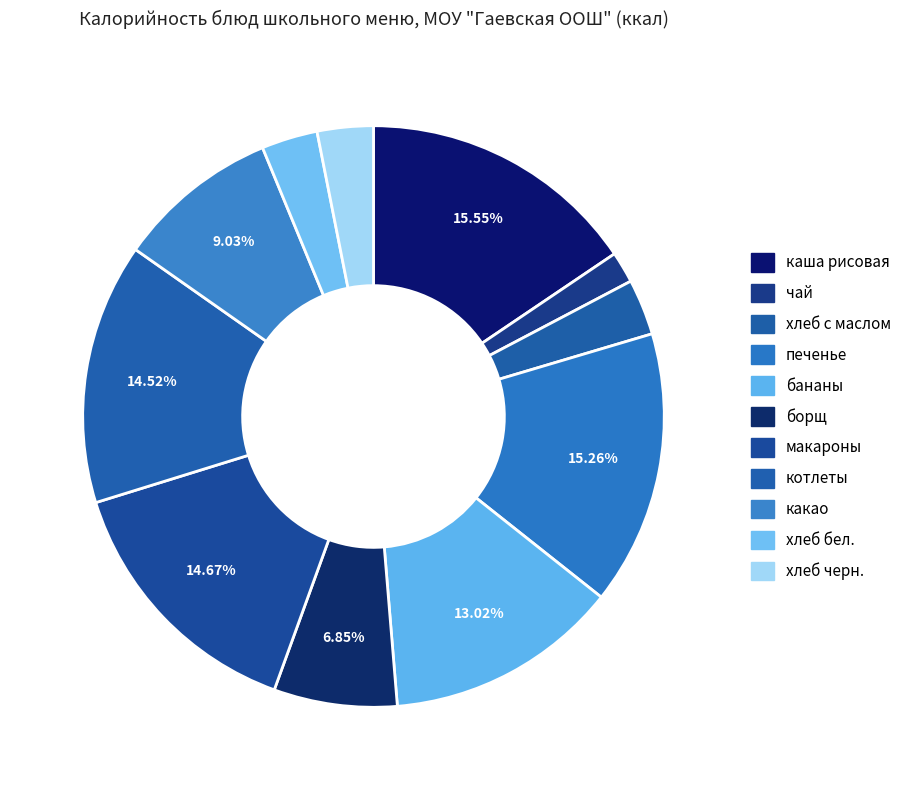

Combined, what portion of the pie is макароны and хлеб бел.?

17.8%